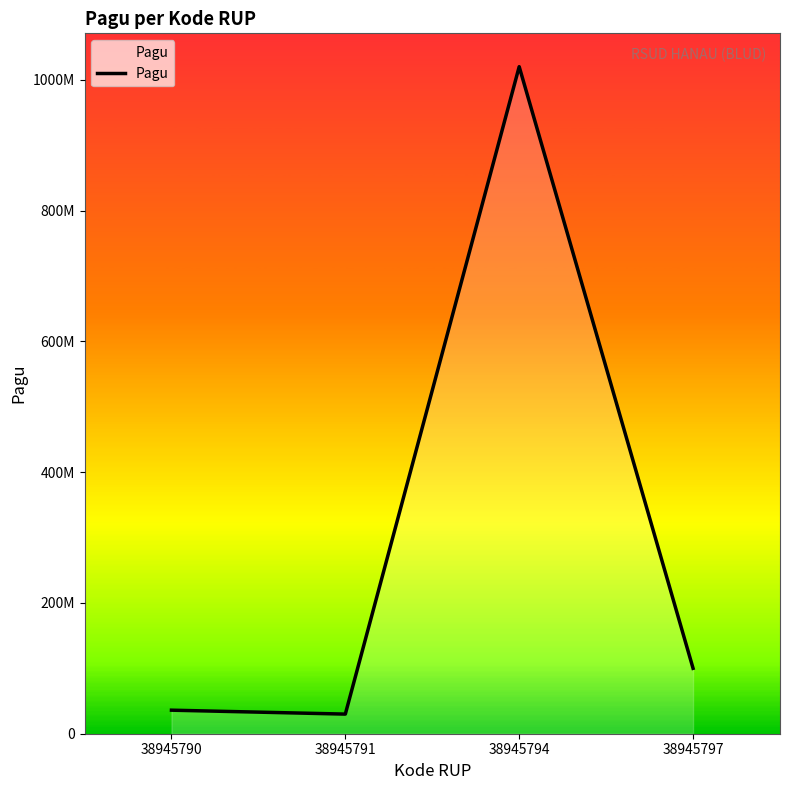

True or false: the data shows 36000000 at 38945790.

True